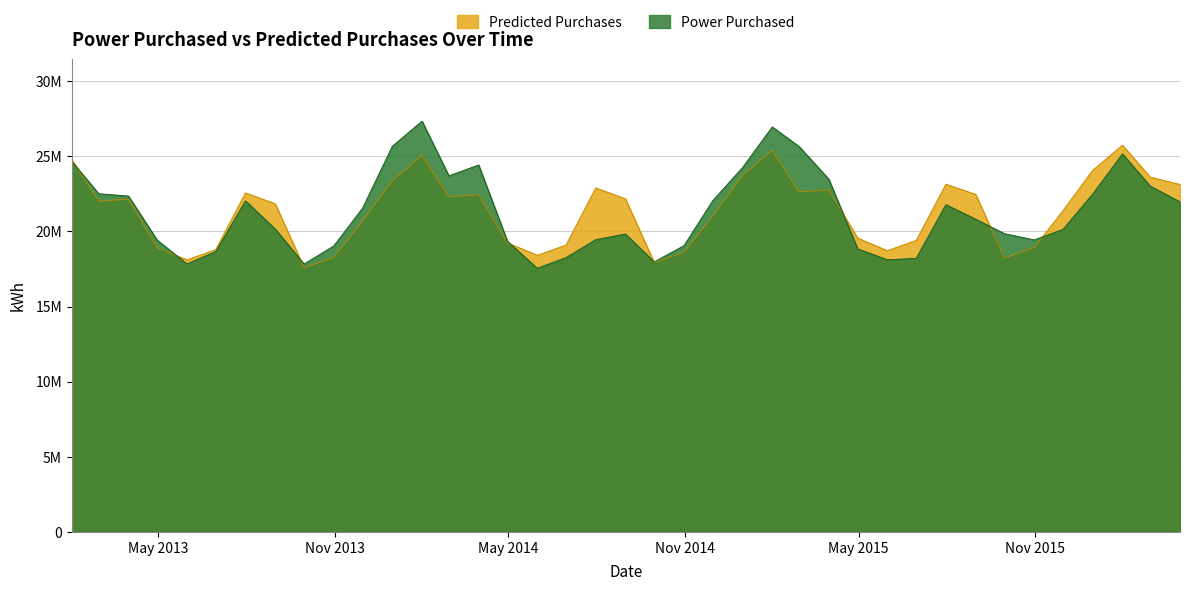

What value does the Predicted Purchases series have at 2014-09-30?

17929052.1